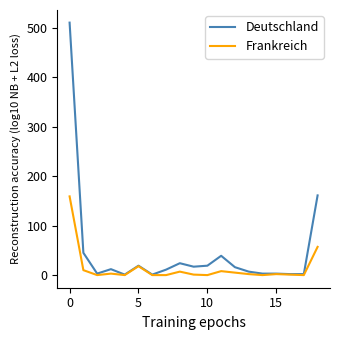

Rank the series by their maximum value, from lowest to highest.

Frankreich, Deutschland